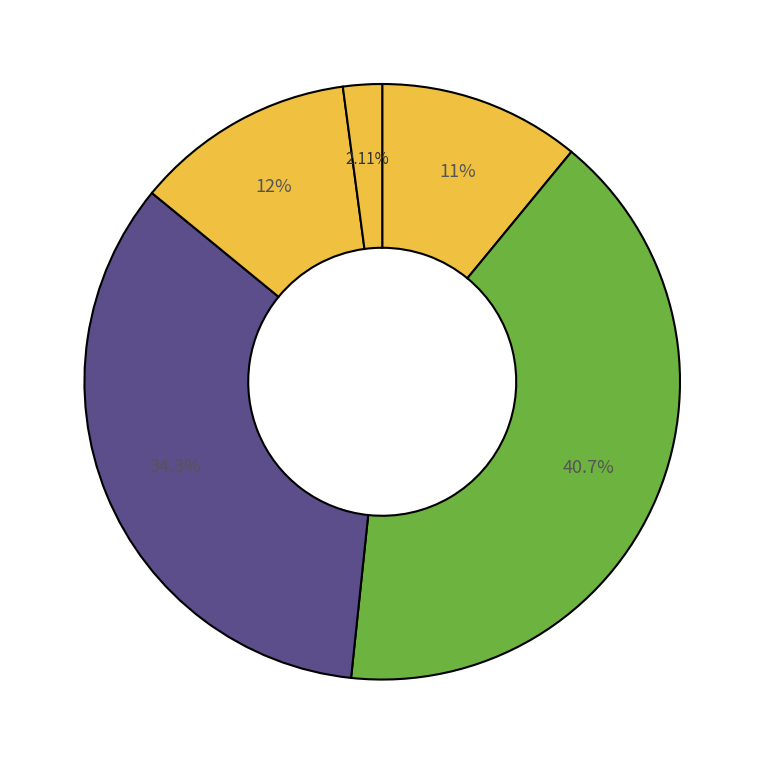

Count the number of slices in the pie.

5